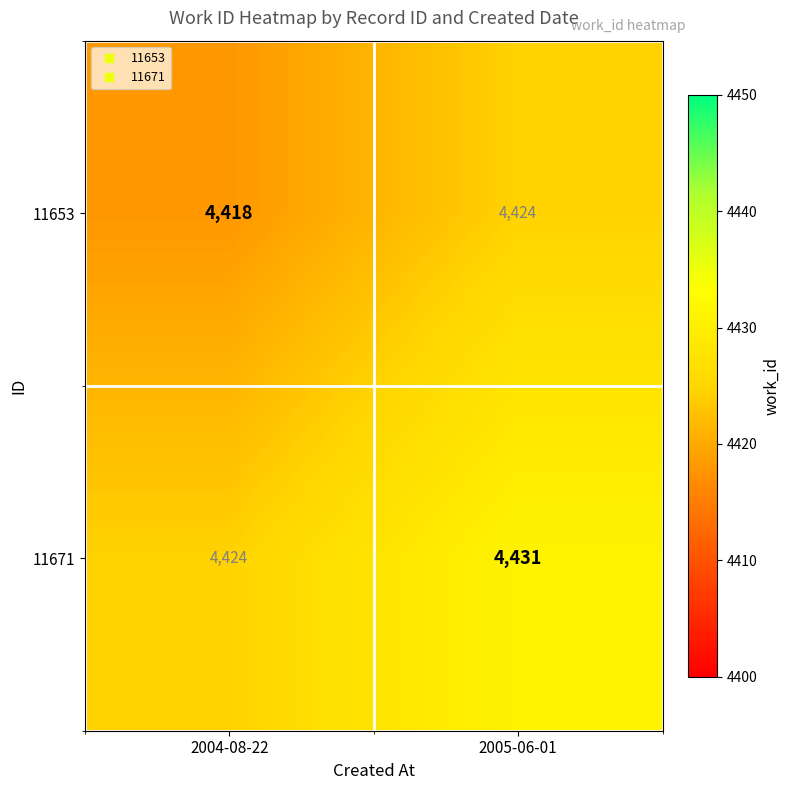

How many values in the 11653 series are below 4424?

1